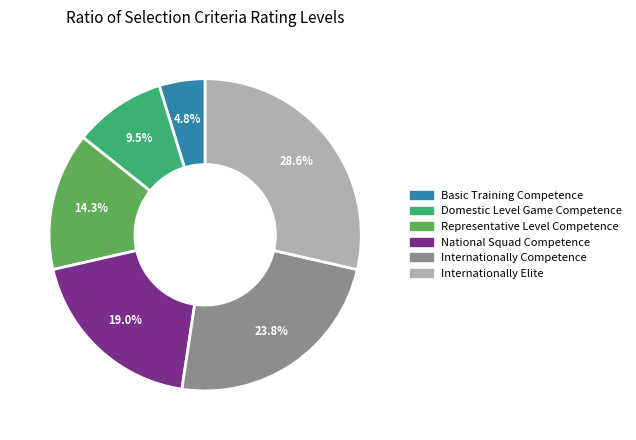

True or false: National Squad Competence accounts for 19% of the total.

True